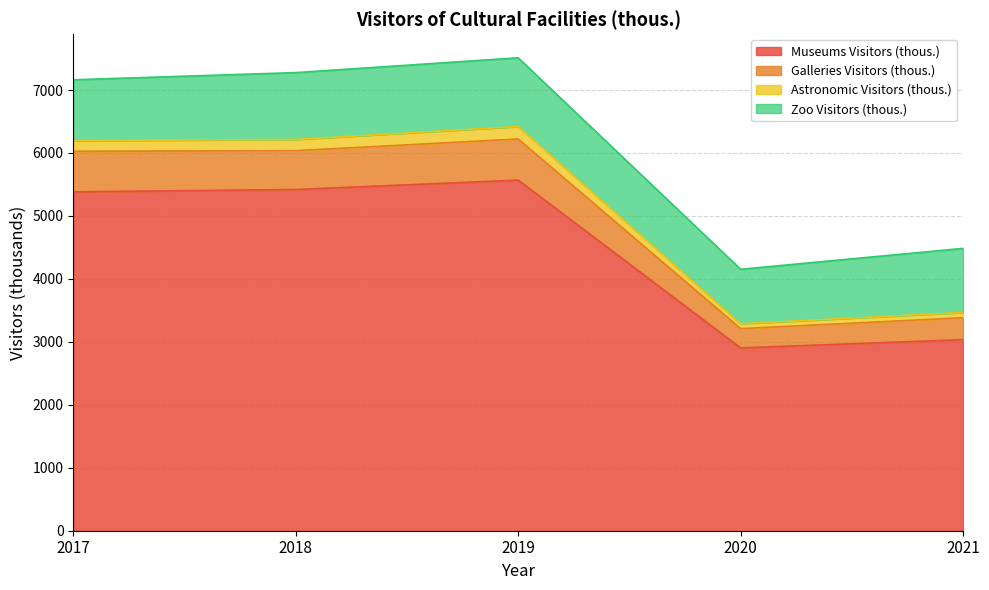

True or false: Galleries Visitors (thous.) and Museums Visitors (thous.) intersect in this chart.

False